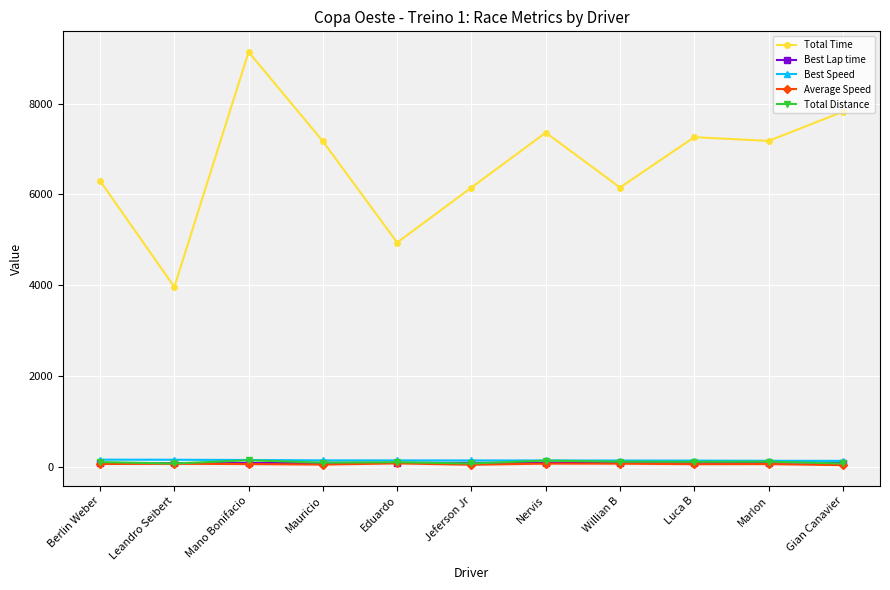

What is the label of the 11th point from the left?

Gian Canavier